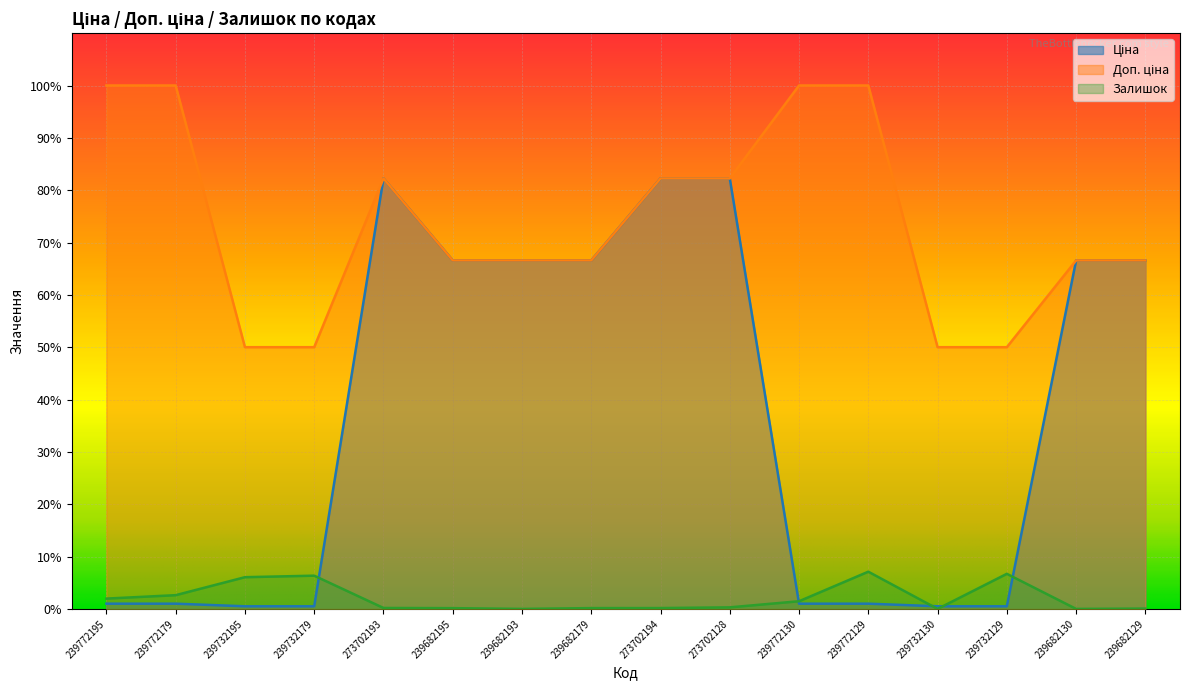

What position from the right is 239772195?

16